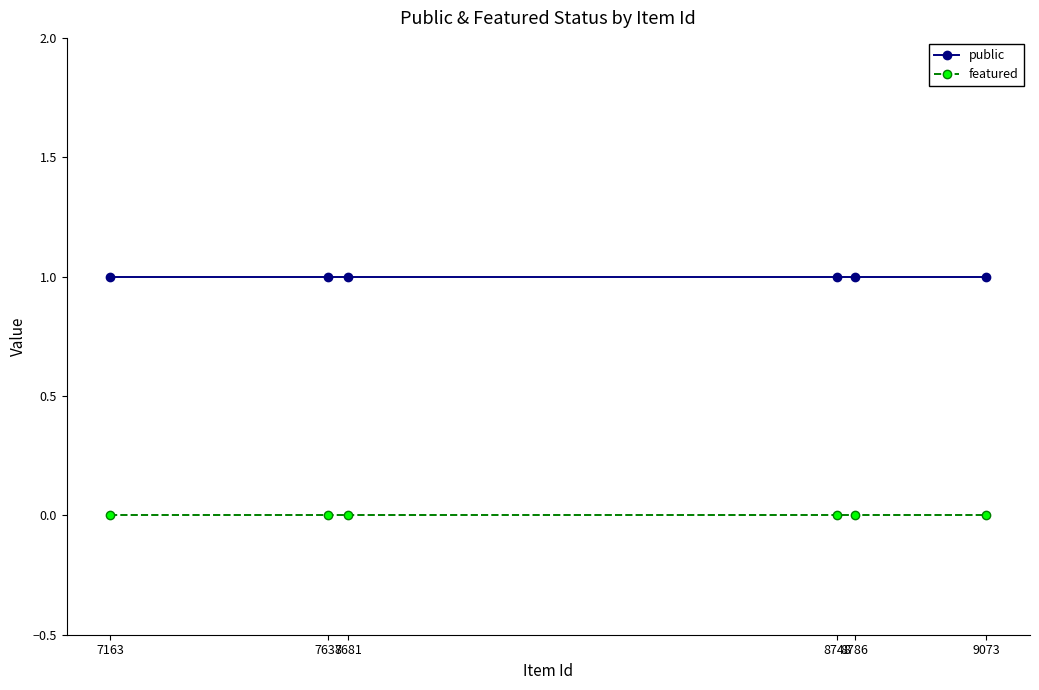

True or false: public and featured intersect in this chart.

False